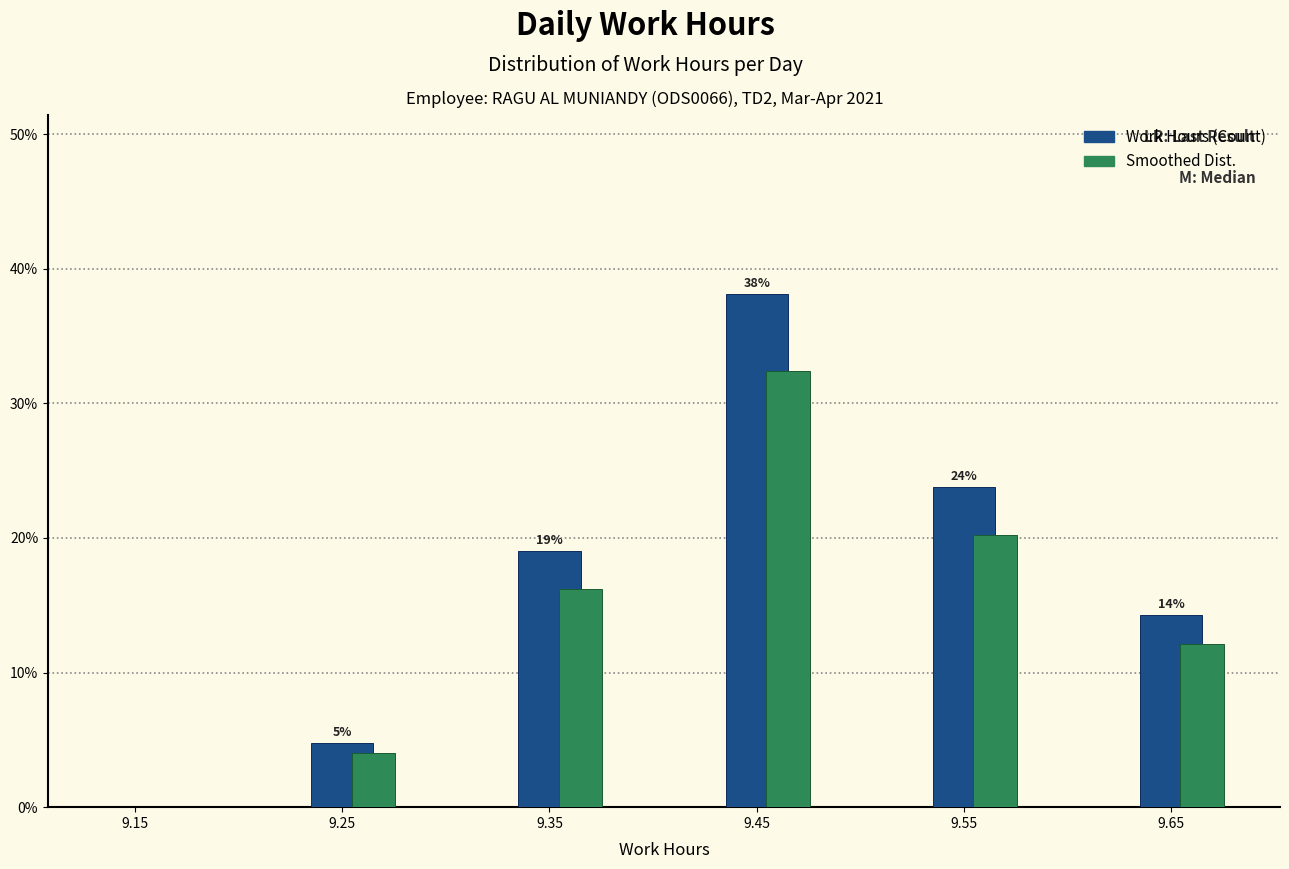

Is it true that Work Hours (Count) equals 4.8 at 9.25?

True